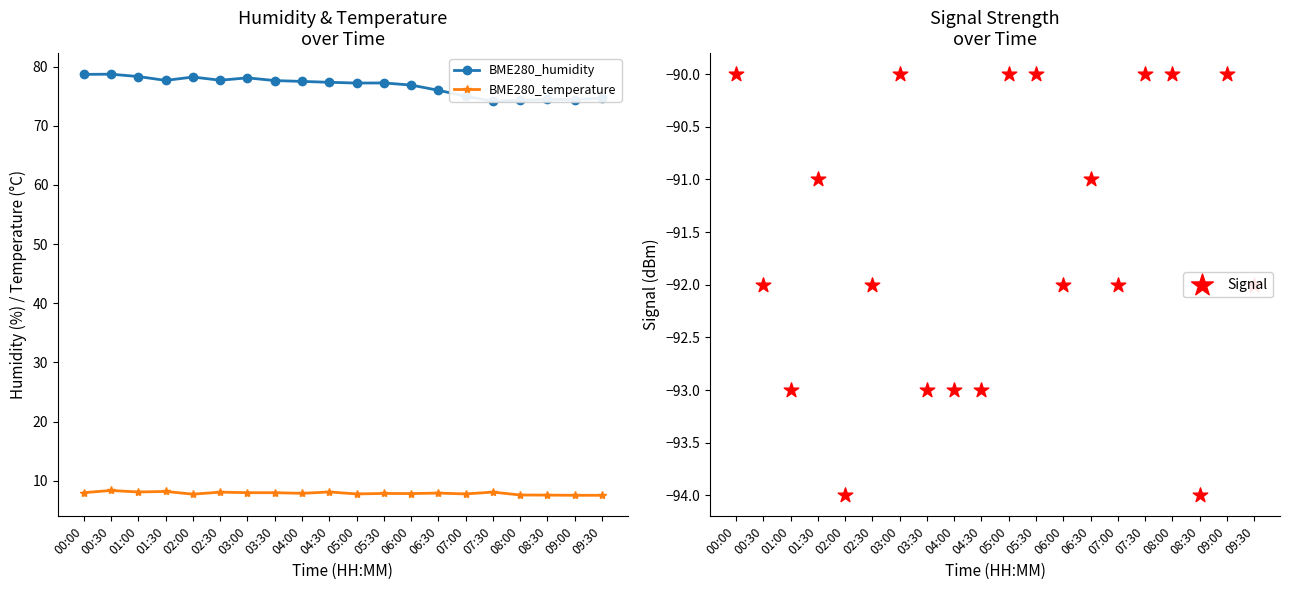

What are all the series names shown in the legend?

BME280_humidity, BME280_temperature, Signal